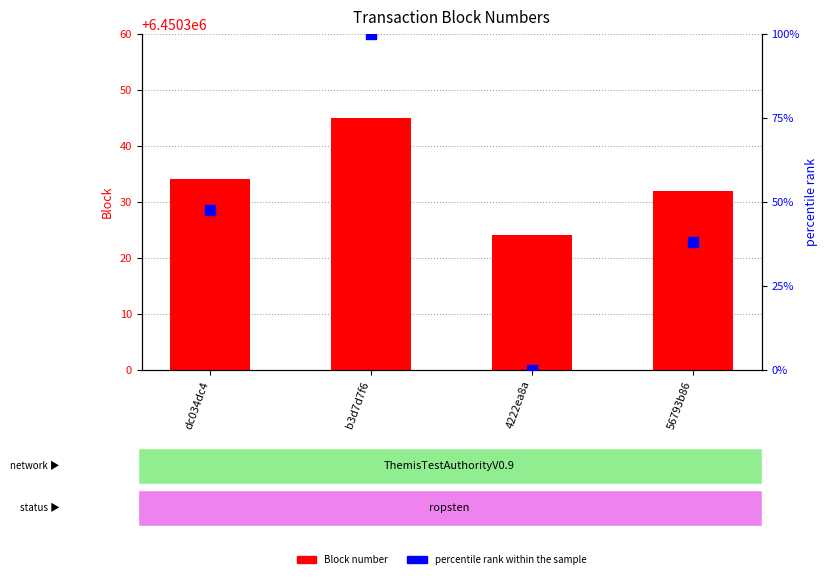

What is the total value across all series at 4222ea8a?

6450324.0